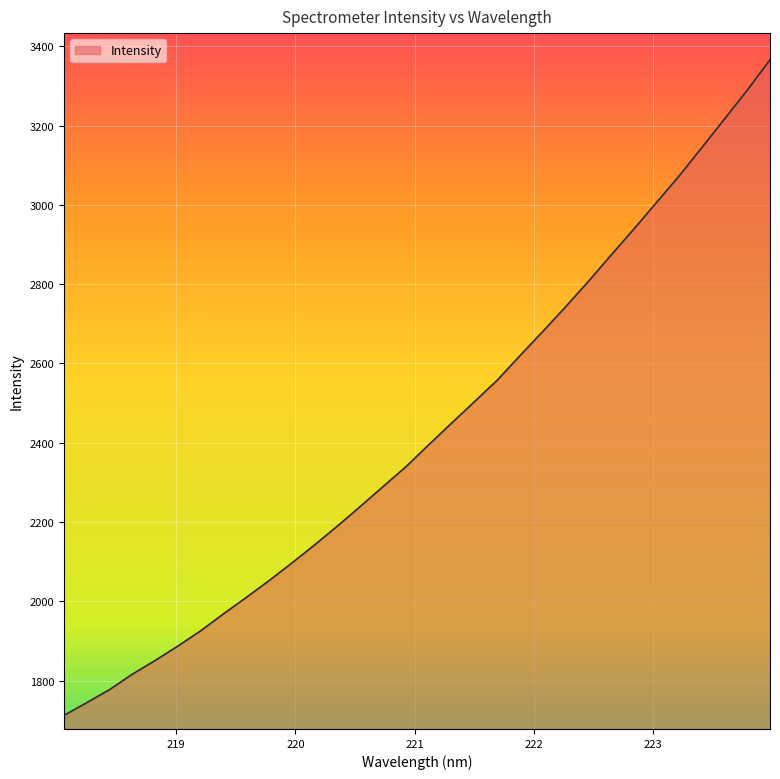

What is the maximum value shown in the chart?

3365.8